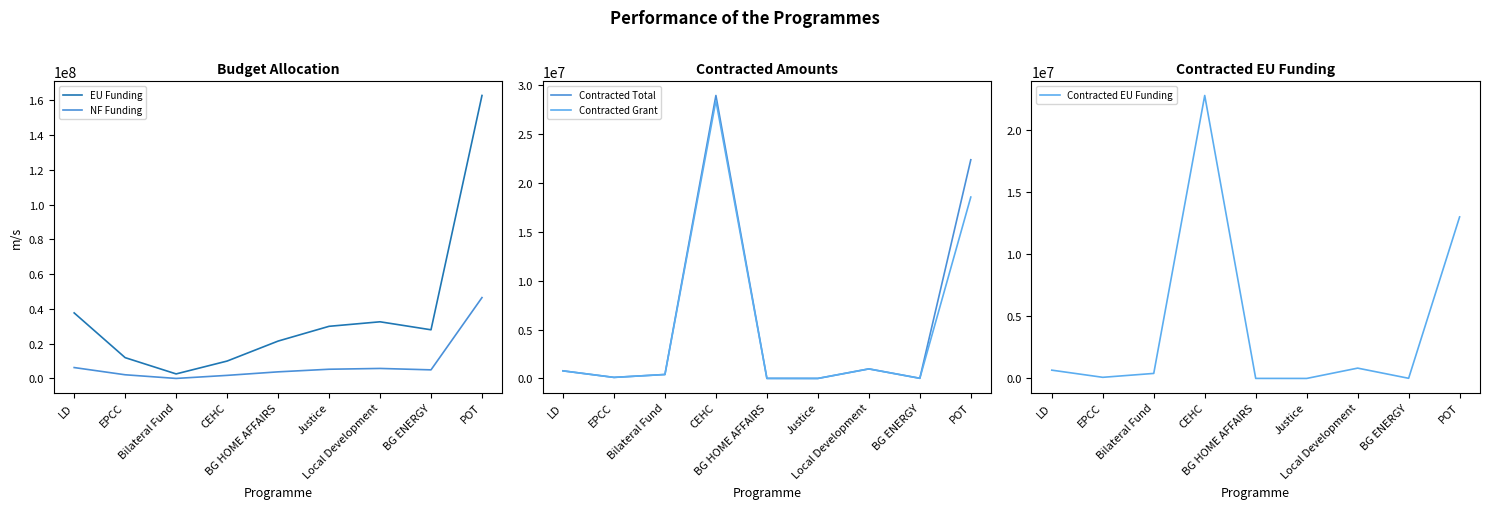

How many data points in EU Funding are less than 28000000?

4